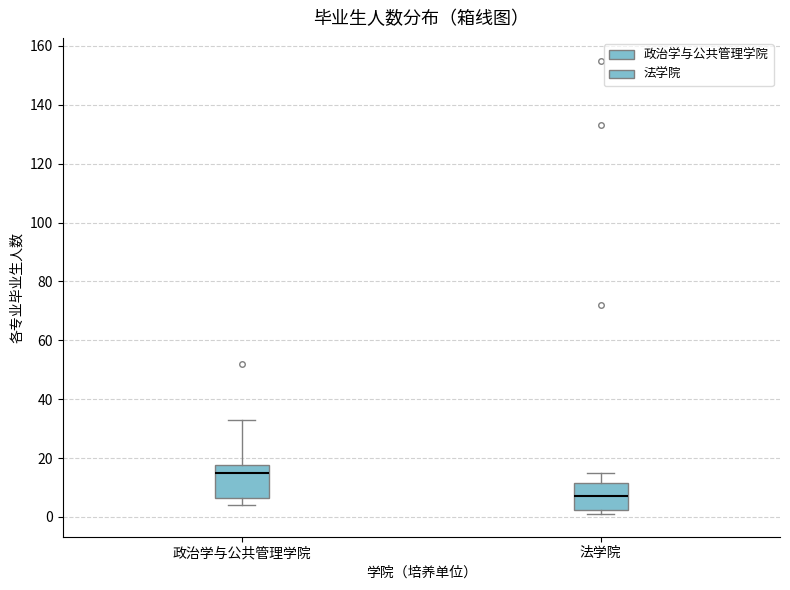

Reading left to right, transcribe this box plot: for each box, give where its median line is, the range the box spans, and where its two whiskers end, as read against the y-axis. The values are not printed on the chart, so give them approximately, as read against the axis.

政治学与公共管理学院: median 16, box 6 to 18, whiskers 4 to 34
法学院: median 8, box 2 to 12, whiskers 2 (just below the box's lower edge) to 16